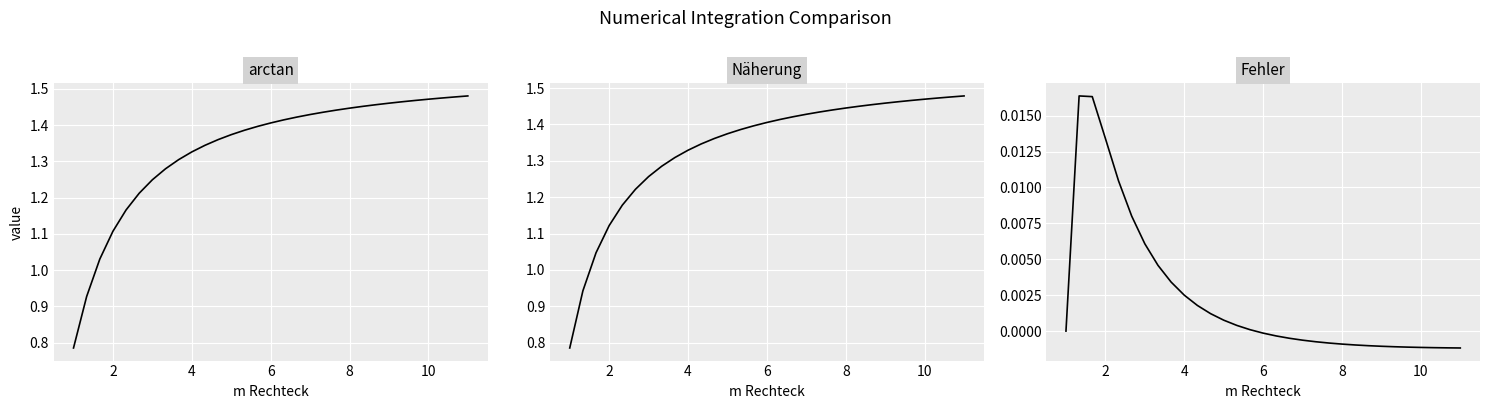

At which category does Fehler reach its first local peak?

2